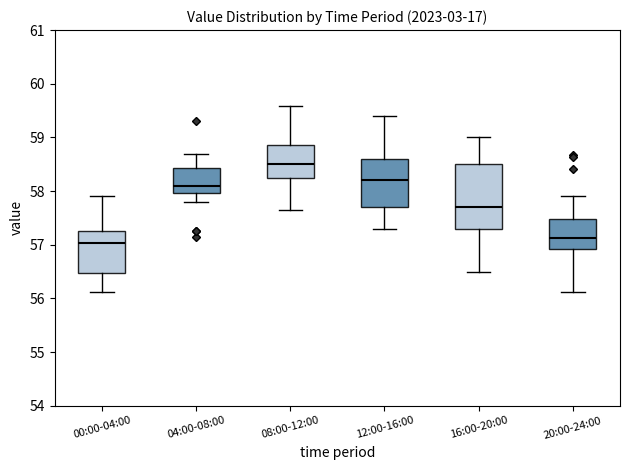

Comparing the boxes themselves (not the whiskers), which one is the tallest?

16:00-20:00